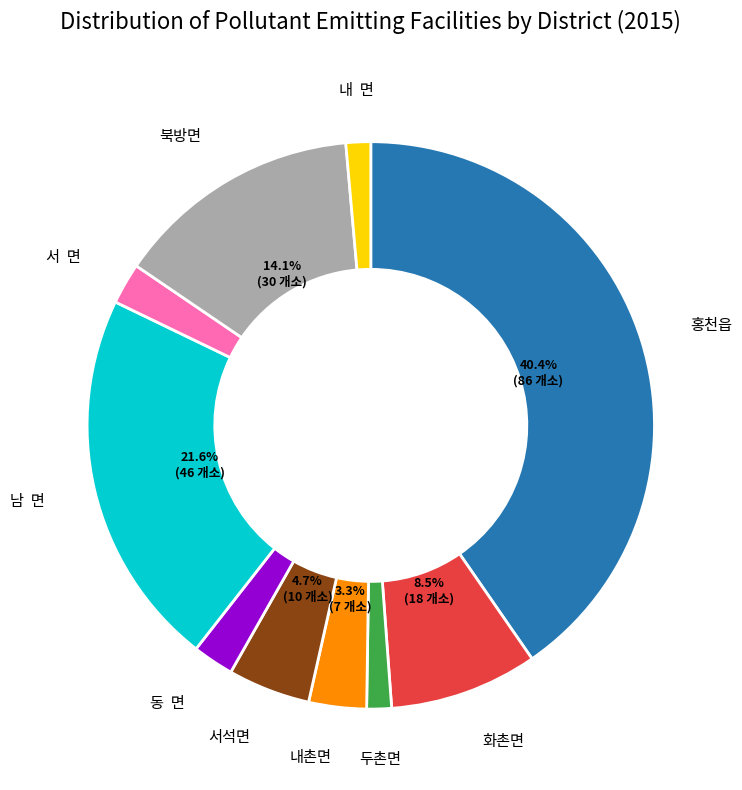

How many segments does this pie chart have?

10